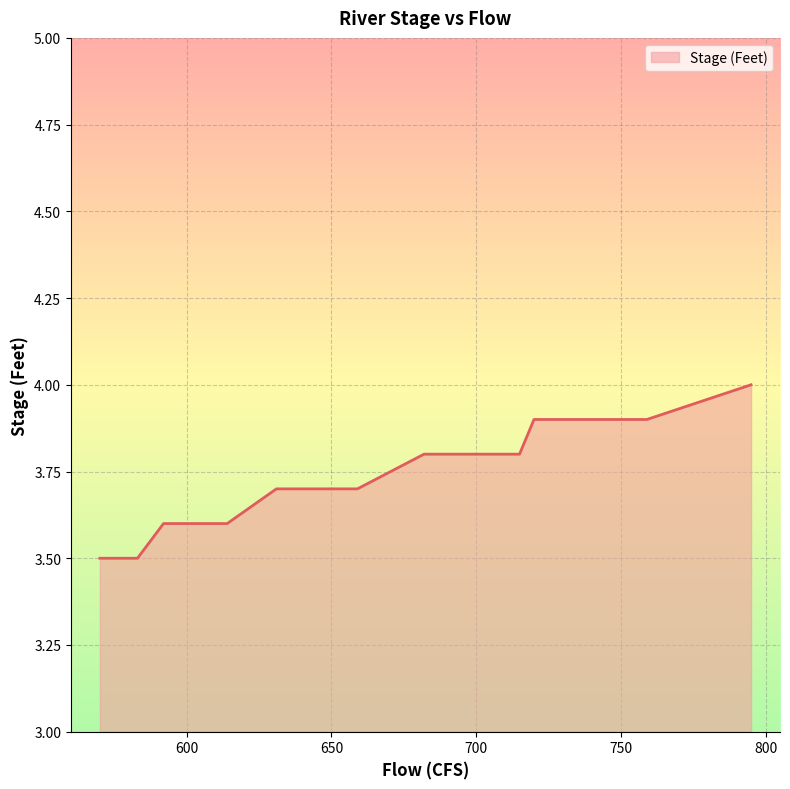

What is the value of the 35th point from the left?

3.6